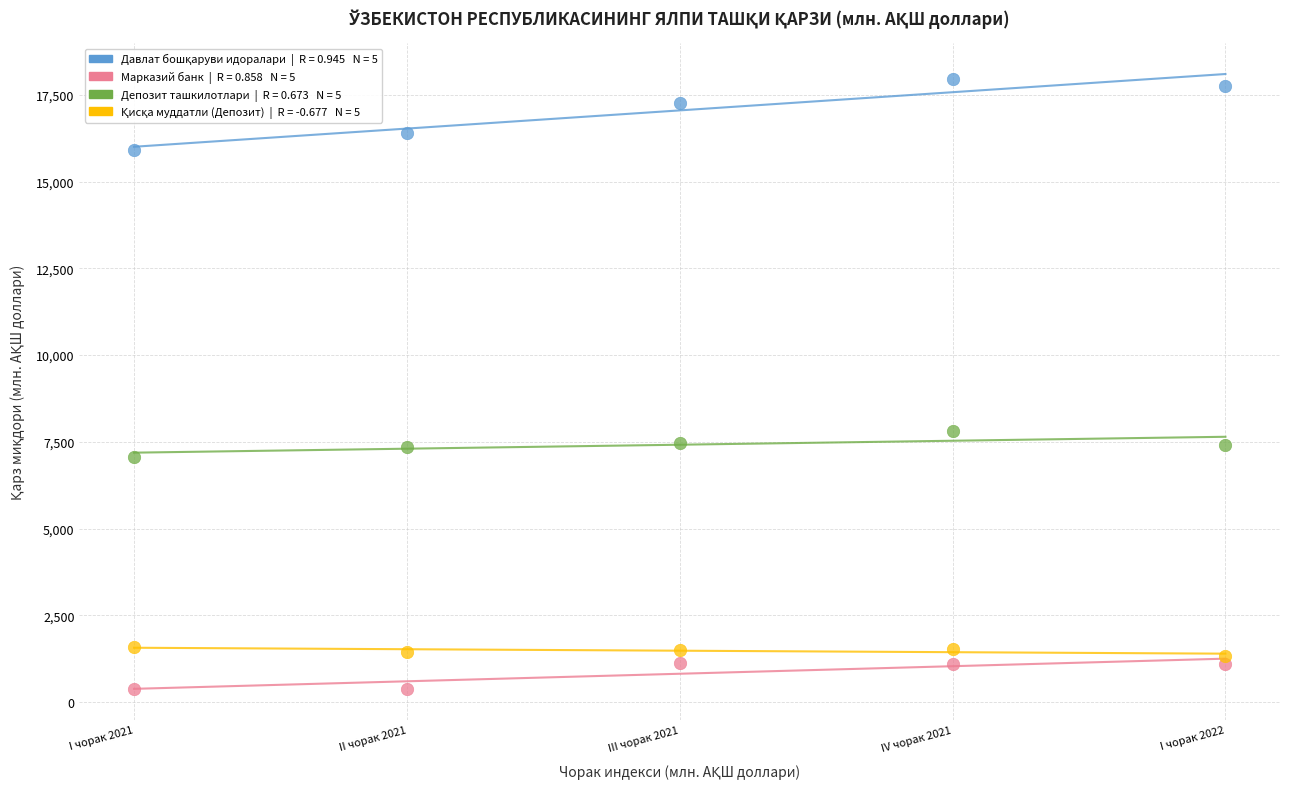

Across all data points, what is the range of Y values (max minus min)?

17576.1